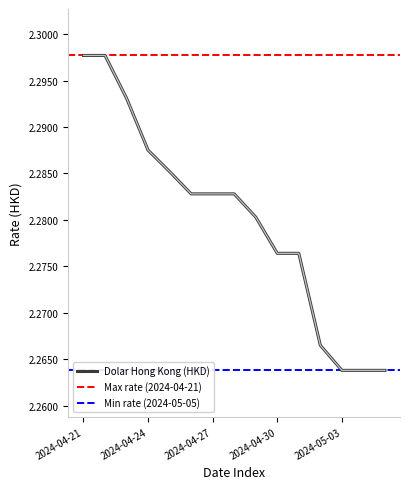

List the labels in order of value, smallest first.

2024-05-03, 2024-05-04, 2024-05-05, 2024-05-02, 2024-04-30, 2024-05-01, 2024-04-29, 2024-04-26, 2024-04-27, 2024-04-28, 2024-04-25, 2024-04-24, 2024-04-23, 2024-04-21, 2024-04-22